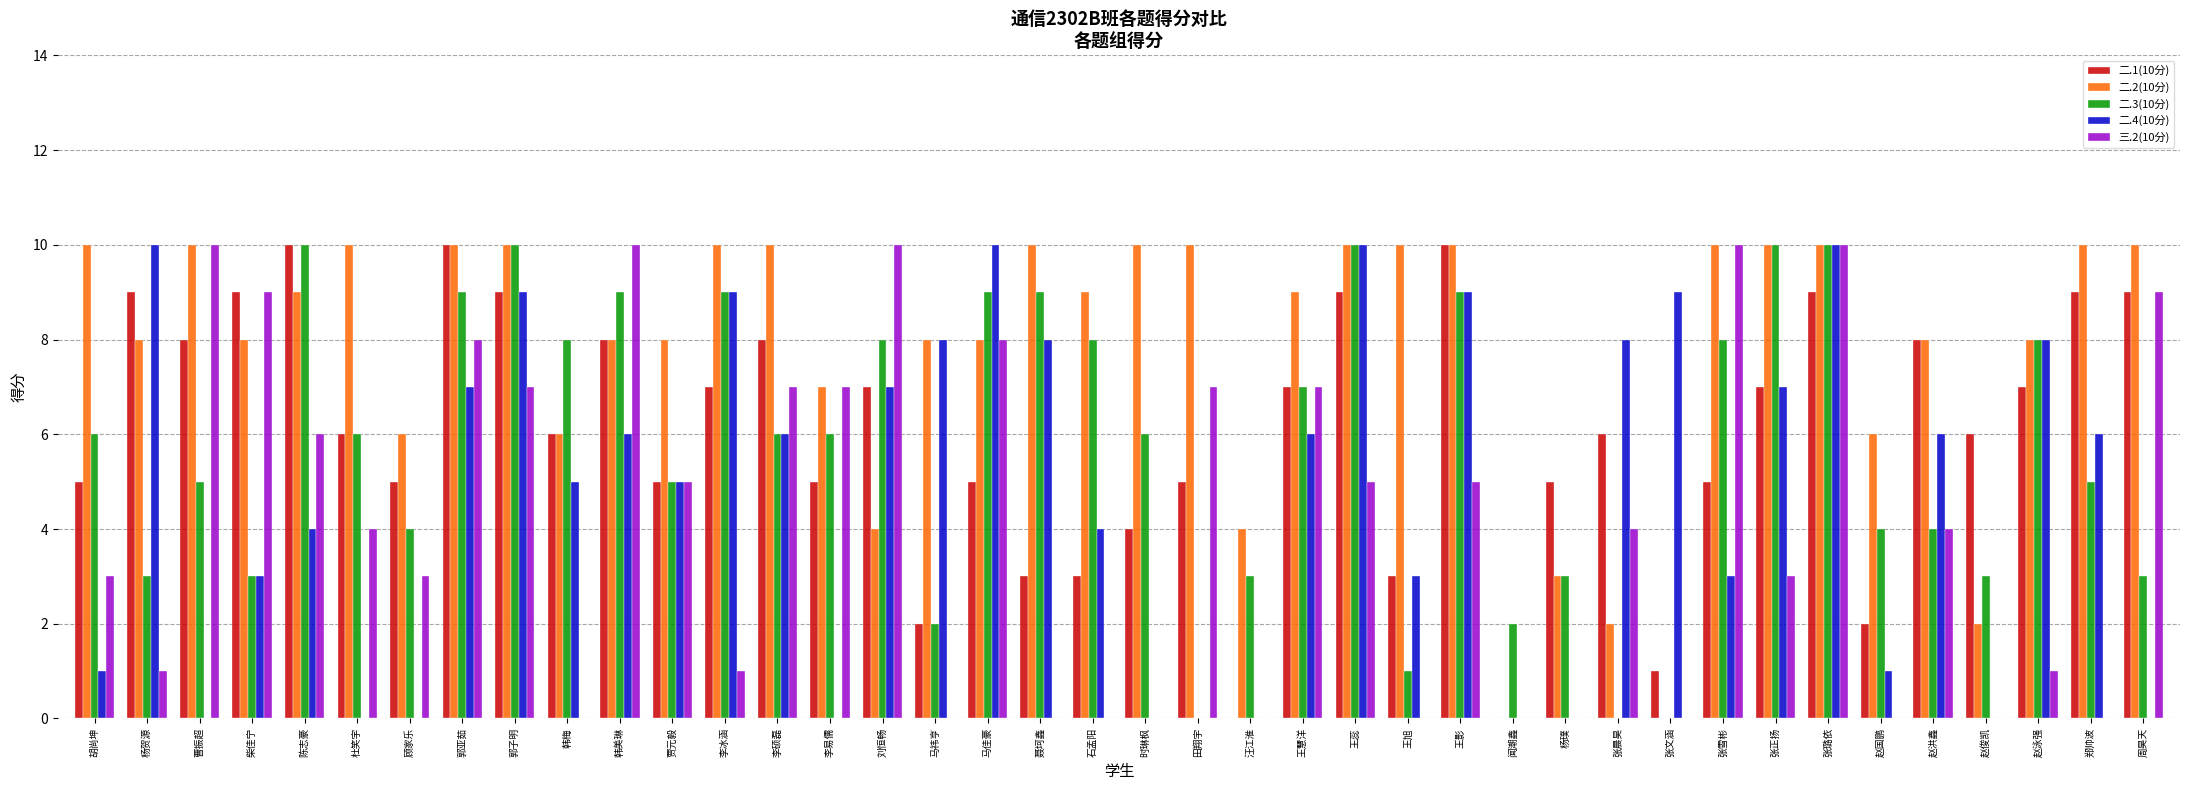

What are all the series names shown in the legend?

二.1(10分), 二.2(10分), 二.3(10分), 二.4(10分), 三.2(10分)